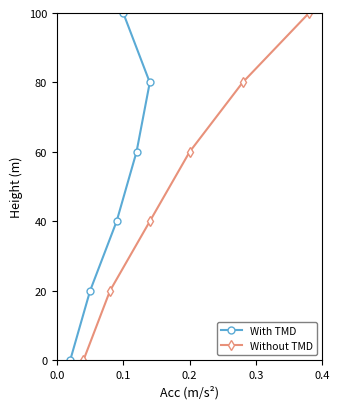

True or false: Without TMD has more than 1 interior local peaks.

False